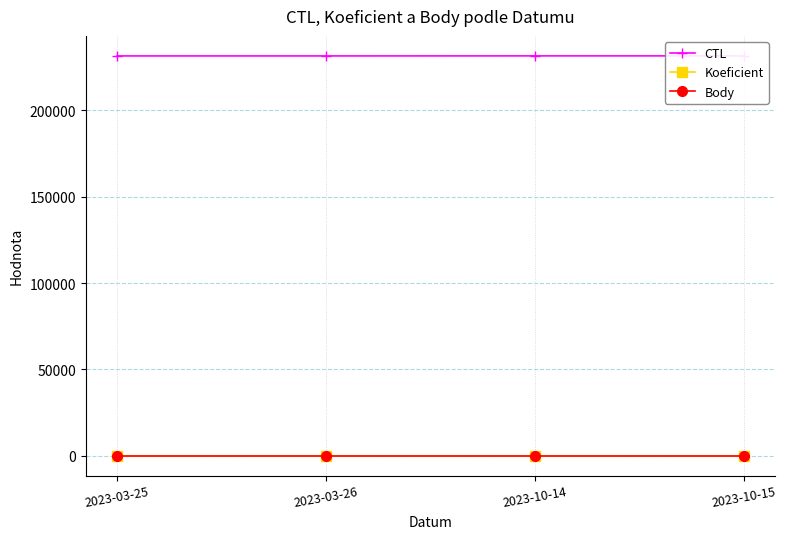

What is the difference between the CTL values at 2023-10-14 and 2023-10-15?

1